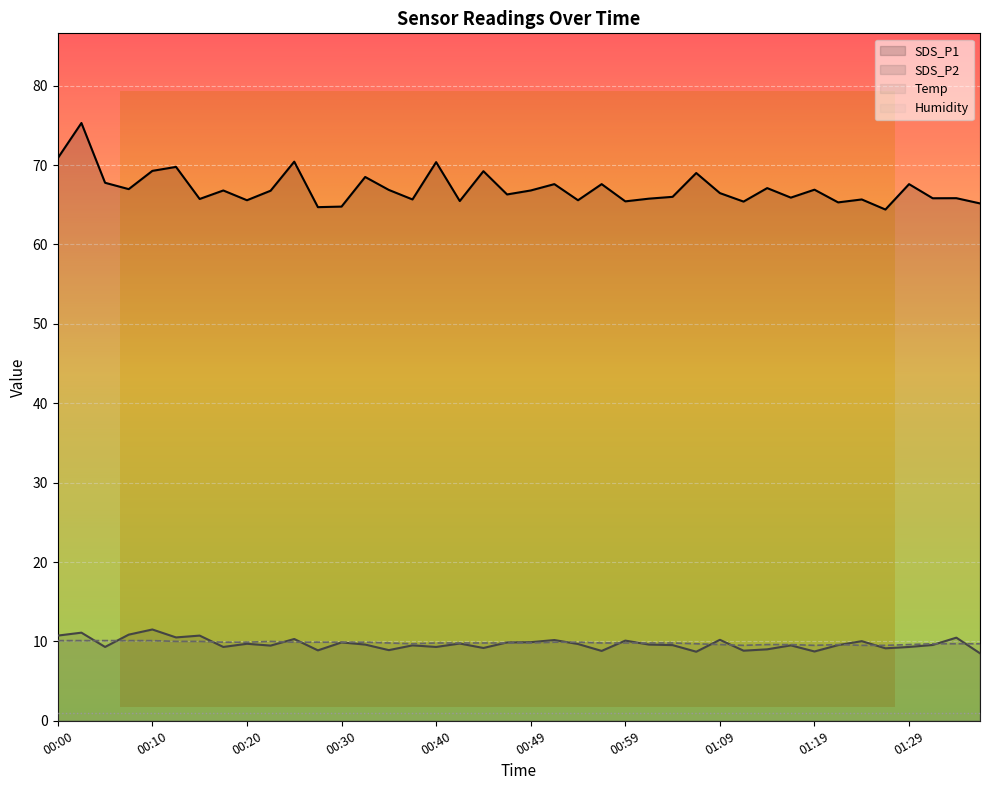

What position from the left is 00:59?

25